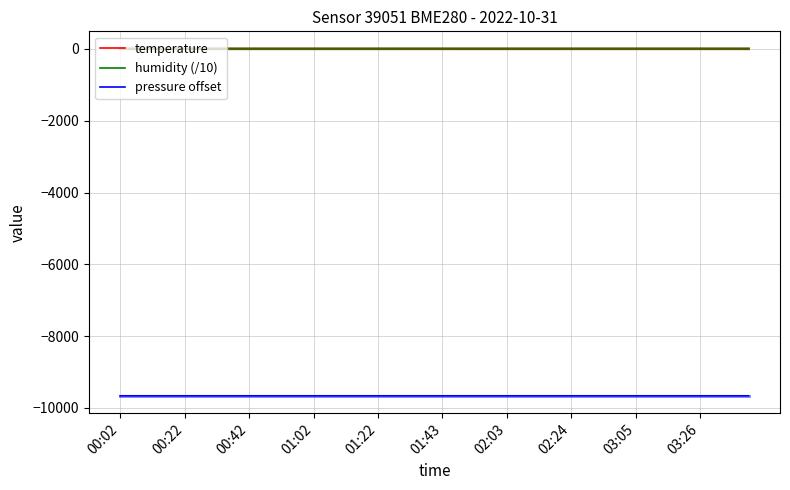

What is the difference between the temperature values at 23 and 34?

0.6